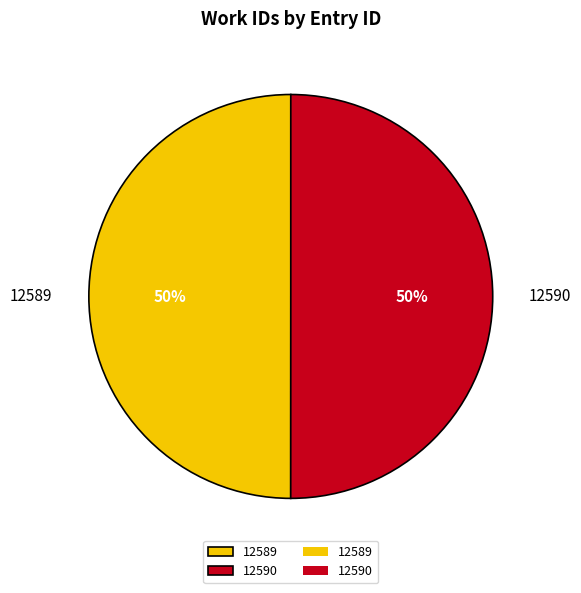

Approximately how many times larger is the value at 12590 compared to 12589?

1.0